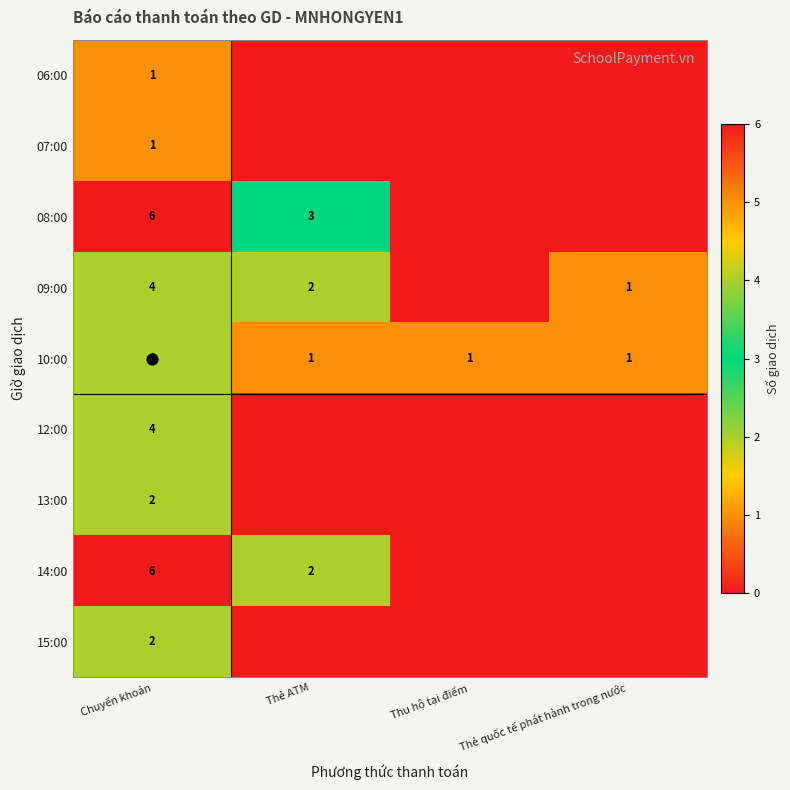

Rank the series at Thẻ ATM from highest to lowest value.

08:00, 09:00, 14:00, 10:00, 06:00, 07:00, 12:00, 13:00, 15:00